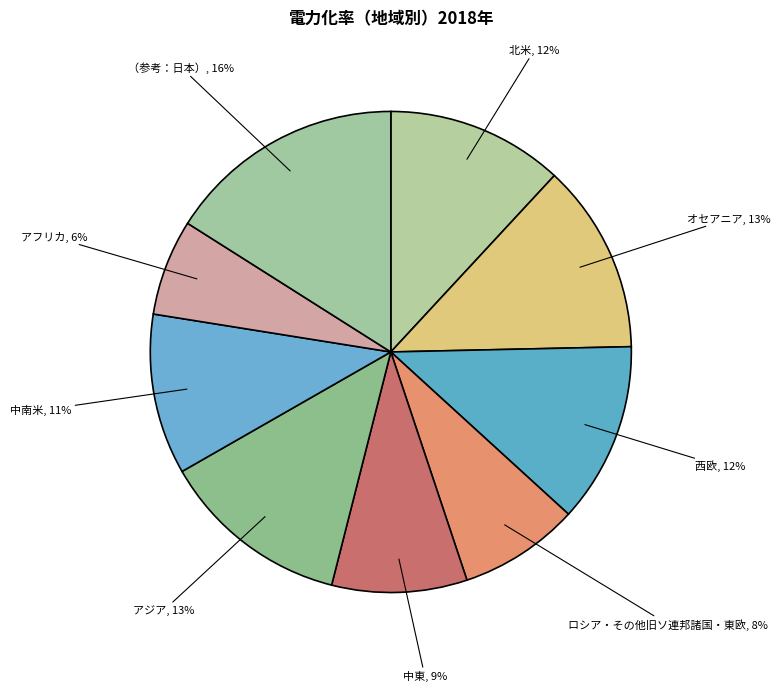

Combined, do 中南米 and アフリカ account for over 50%?

No